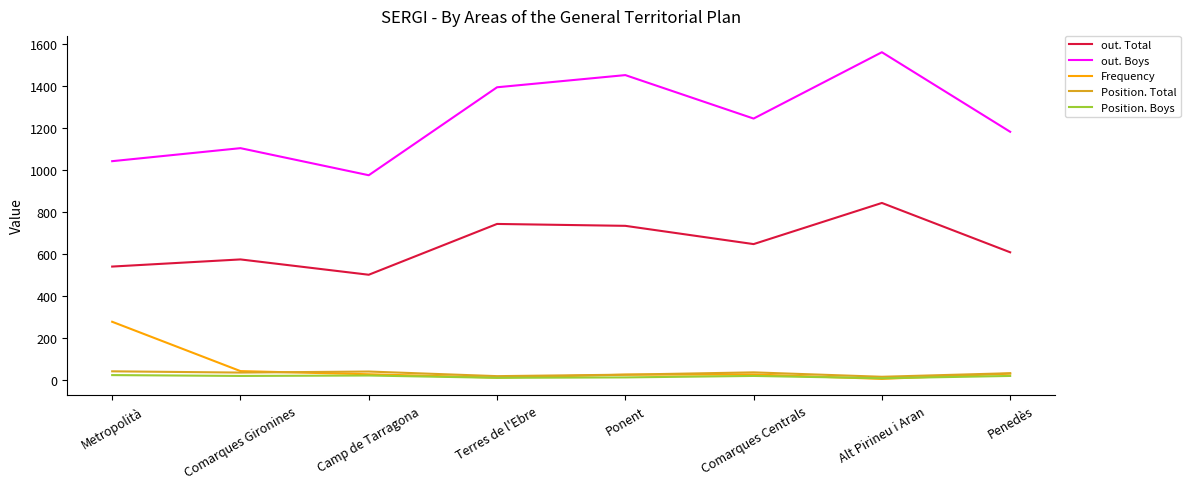

True or false: Frequency and out. Total cross at least once.

False